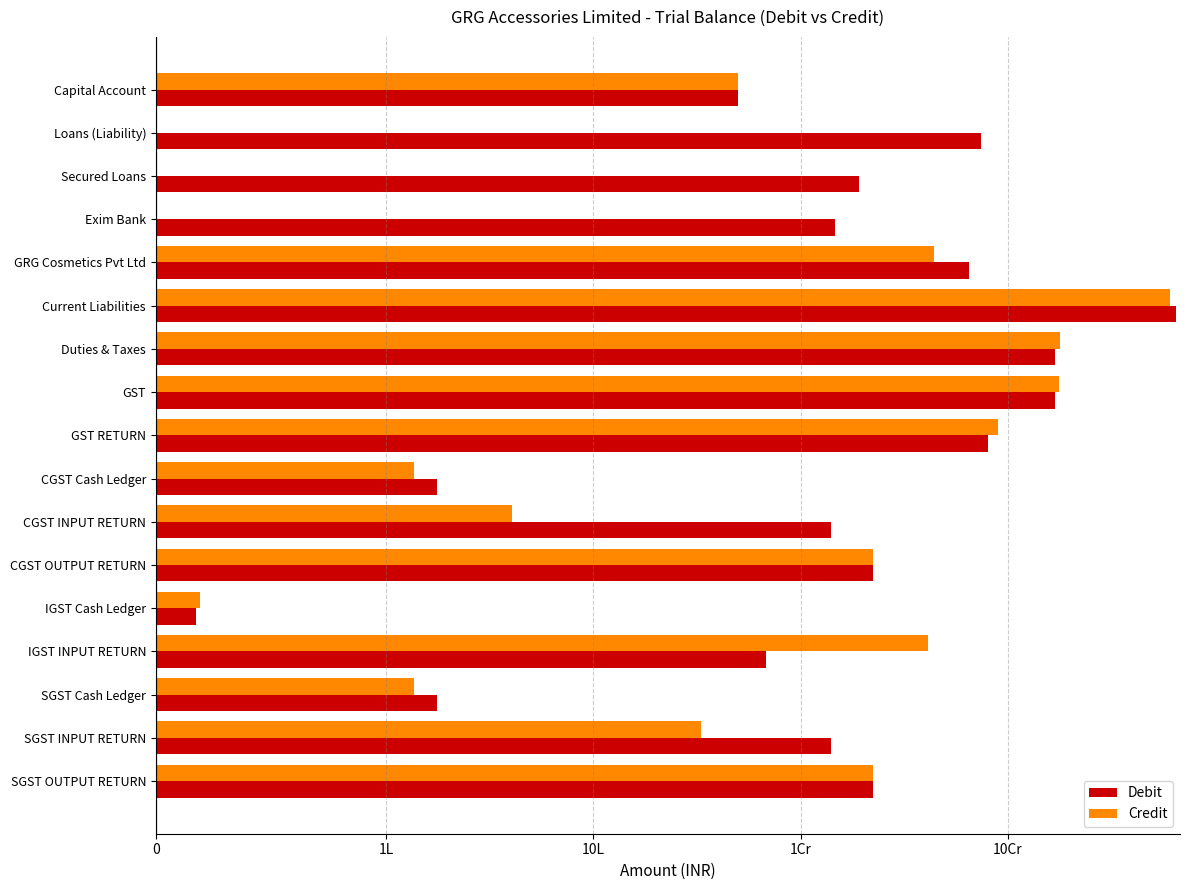

The Debit series shows 21279159.9 at Exim Bank. True or false?

False